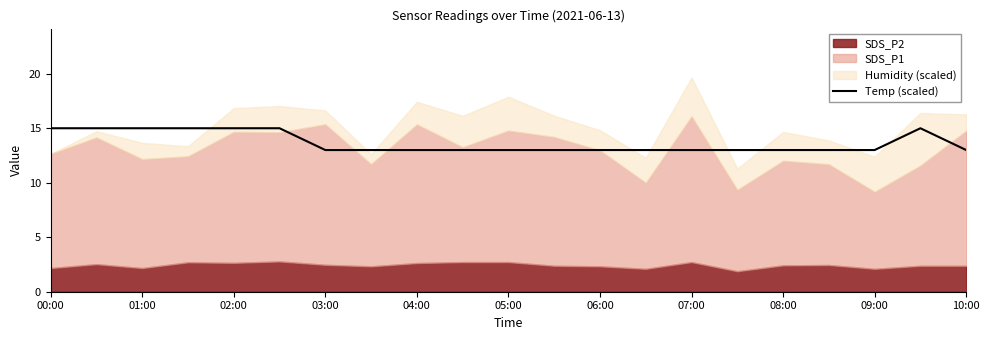

What is the lowest value of the Temp (scaled) series?

13.0